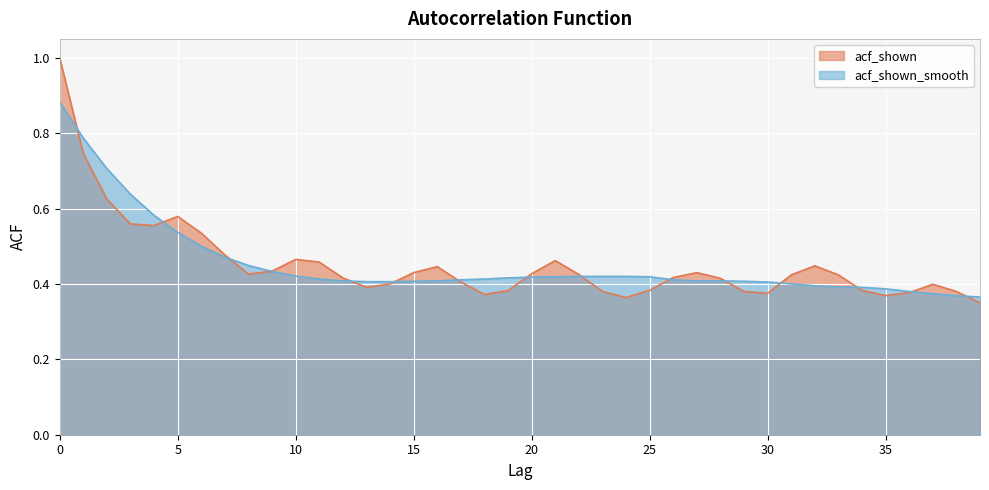

Which category has the lowest value in the acf_shown_smooth series?

39